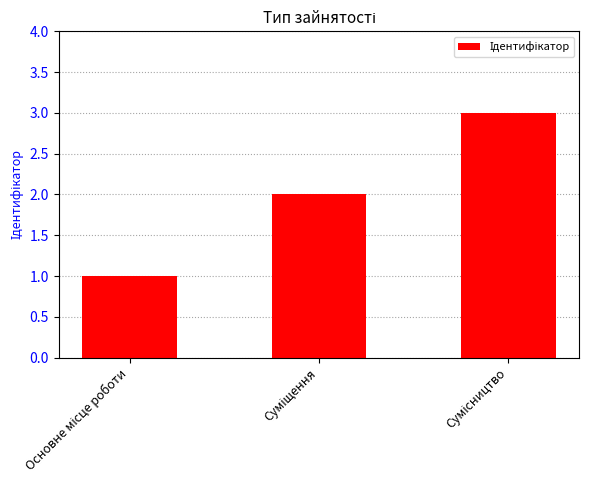

What is the sum of all values?

6